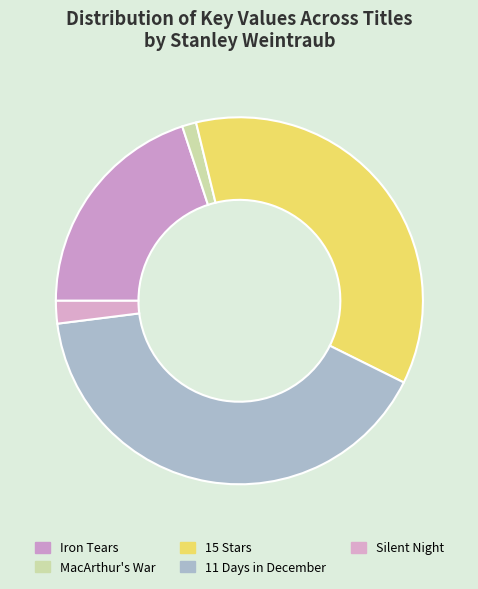

How many slices are in this pie chart?

5